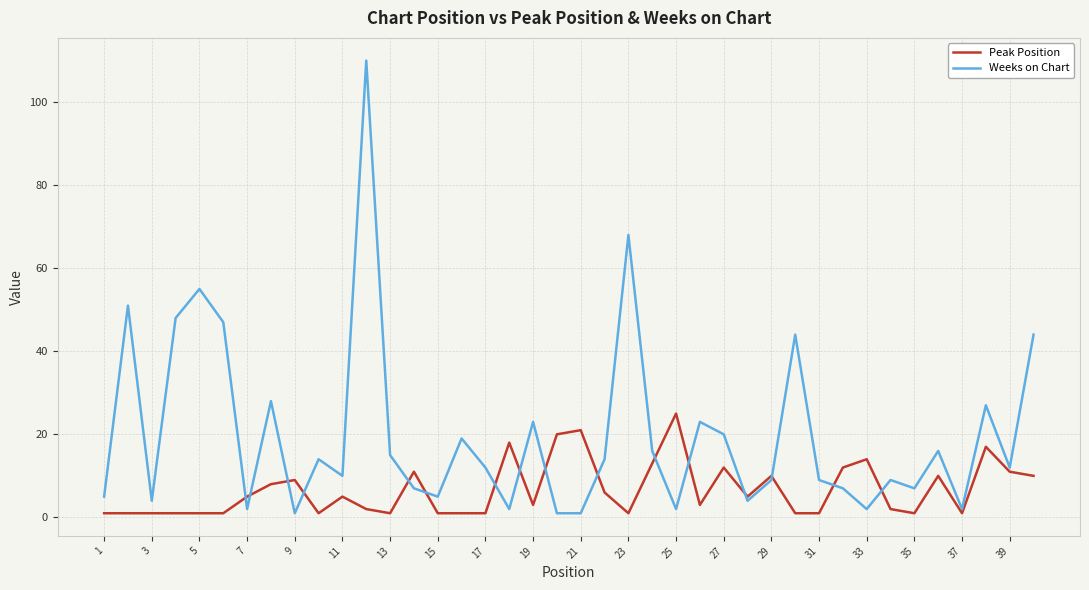

Rank the series by their average value, from highest to lowest.

Weeks on Chart, Peak Position